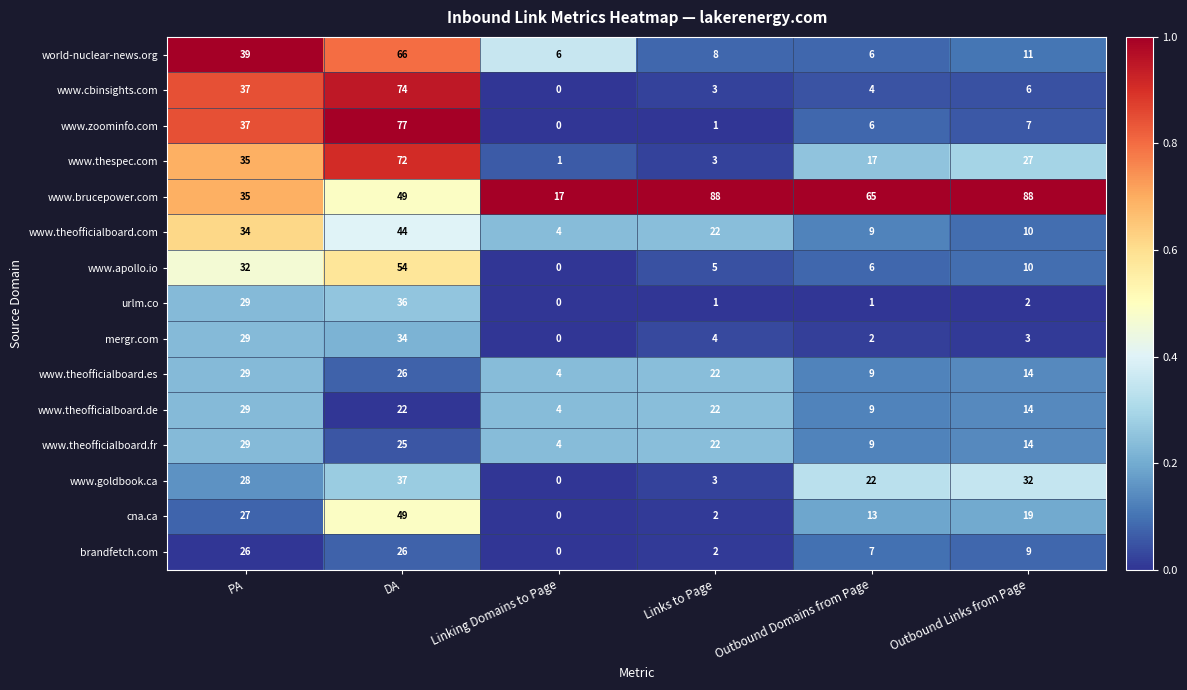

At which category is the sum across all series the highest?

DA